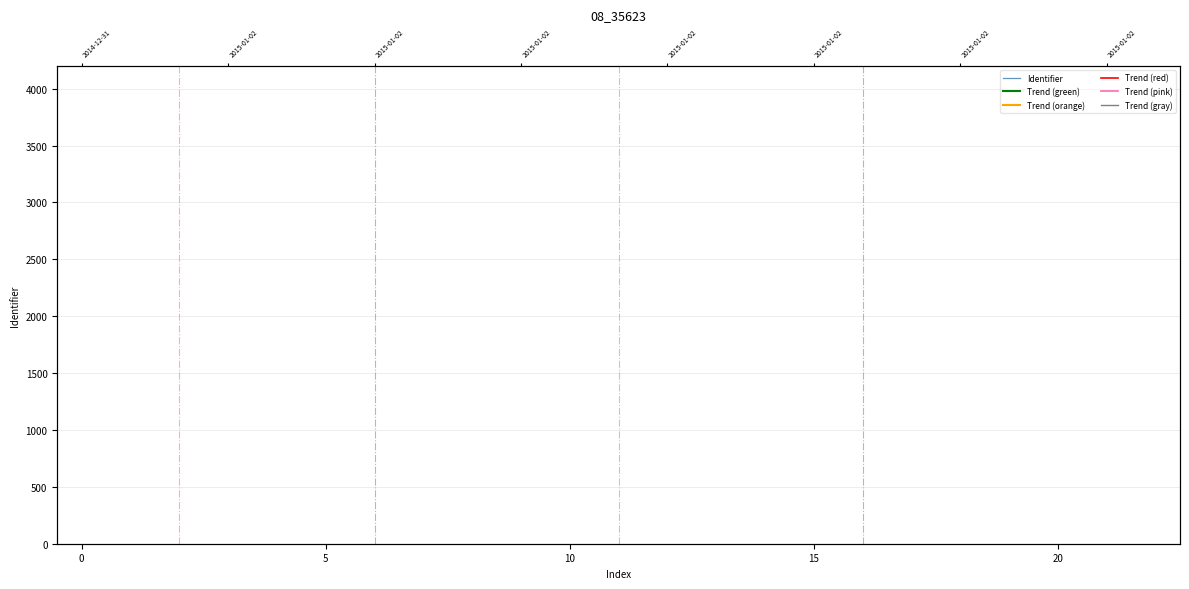

True or false: the data shows 1511348 at 0.

False